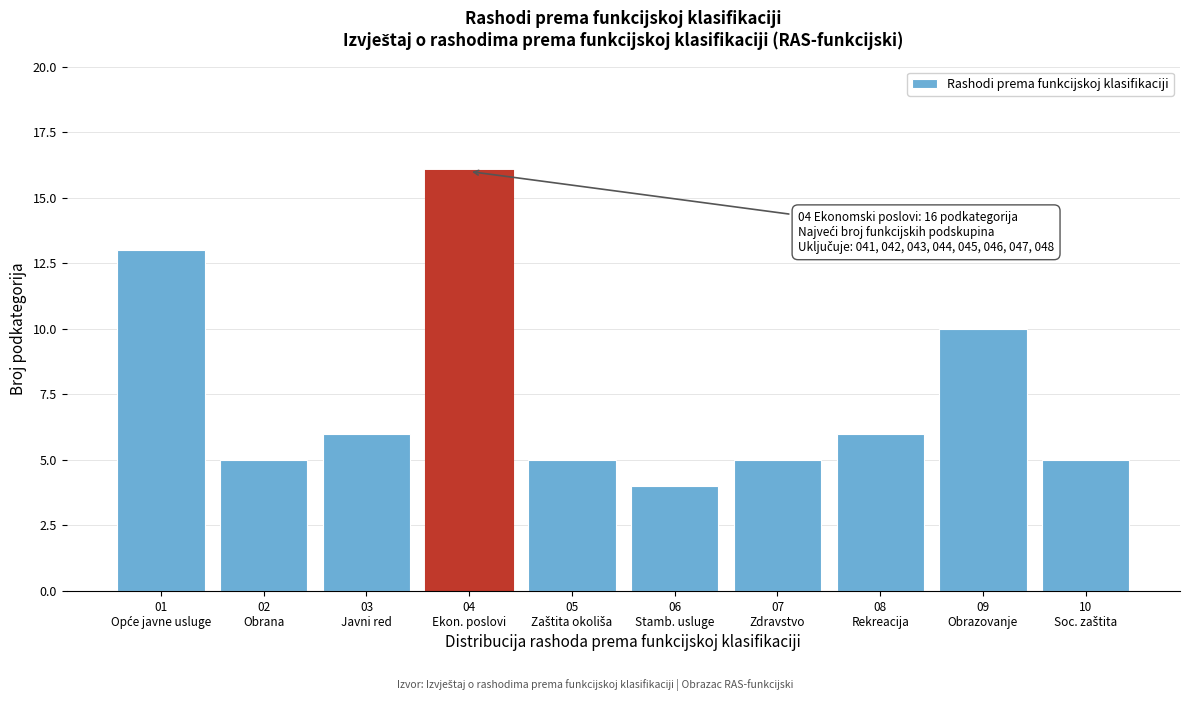

Reading left to right, extract all data points from this chart.

13	5	6	16	5	4	5	6	10	5